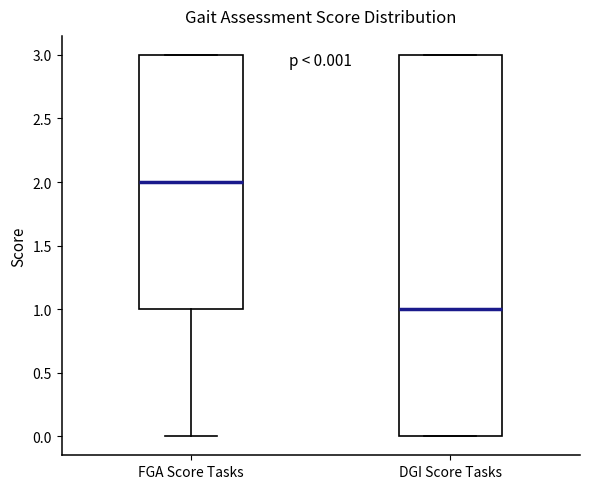

Which box's median line is the lowest?

DGI Score Tasks